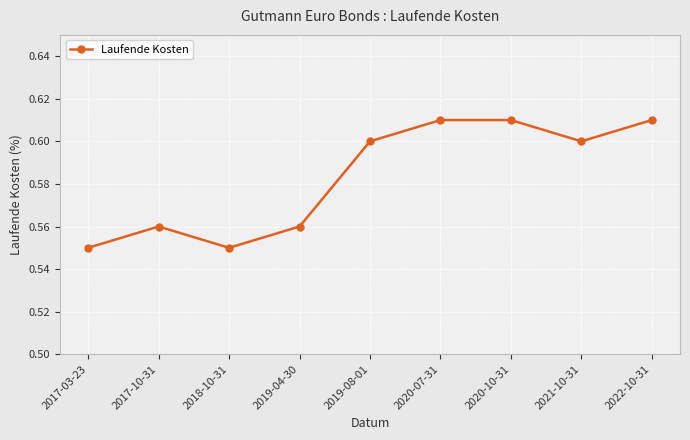

What is the difference between the maximum and second lowest values?

0.1